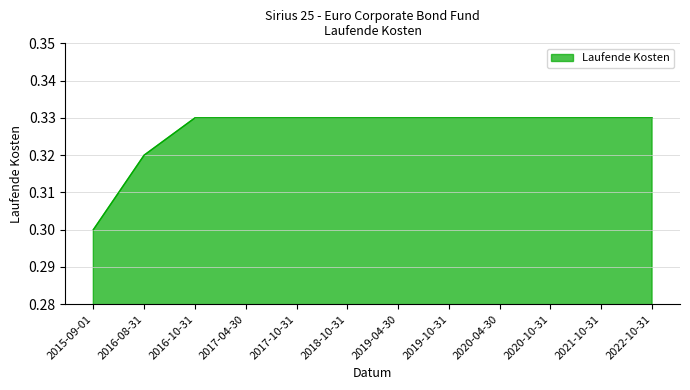

What position from the left is 2018-10-31?

6